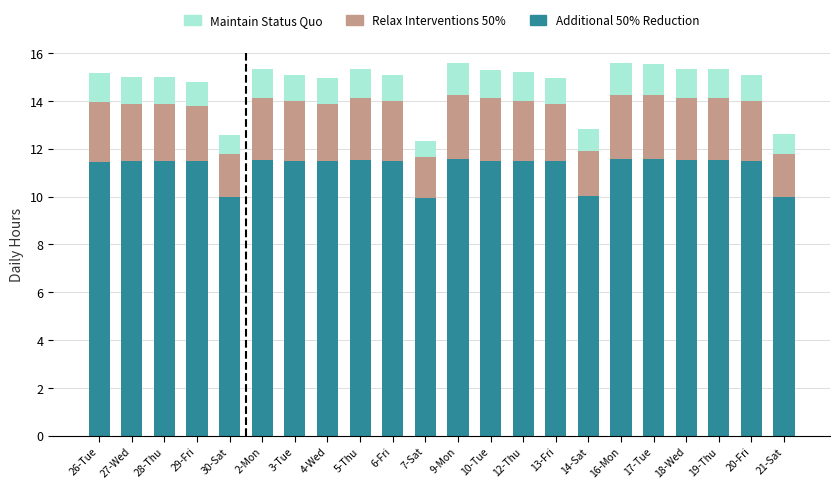

What is the difference between the maximum and minimum values in the Additional 50% Reduction series?

1.6